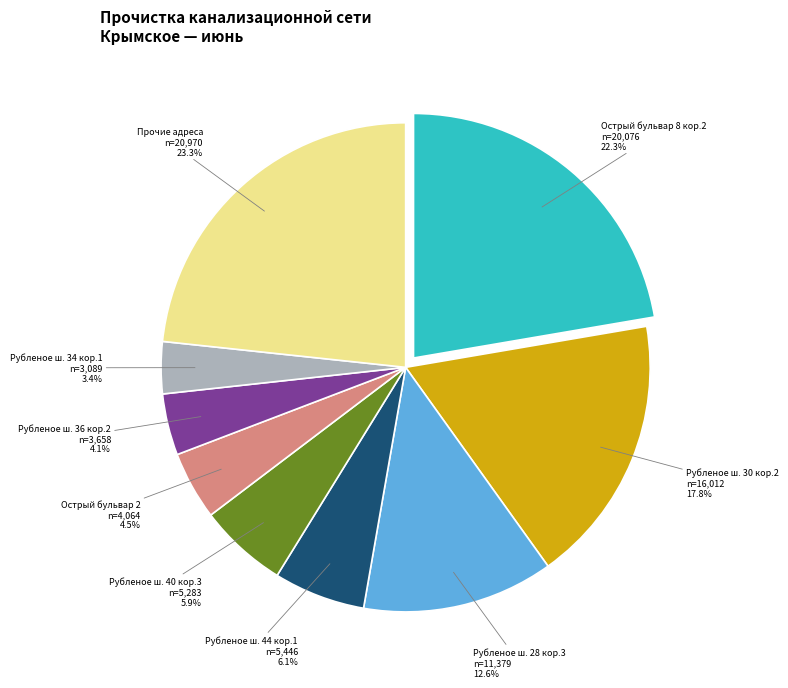

To the nearest percent, what is the difference between the largest and smallest slice percentages?

20%